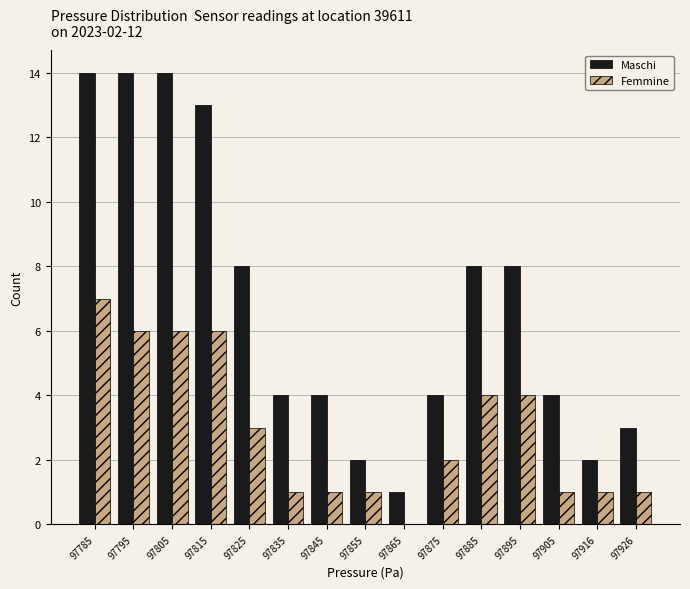

Reading right to left, transcribe all the data shown in this chart.

Maschi: 97926=3	97916=2	97905=4	97895=8	97885=8	97875=4	97865=1	97855=2	97845=4	97835=4	97825=8	97815=13	97805=14	97795=14	97785=14
Femmine: 97926=1	97916=1	97905=1	97895=4	97885=4	97875=2	97865=0	97855=1	97845=1	97835=1	97825=3	97815=6	97805=6	97795=6	97785=7